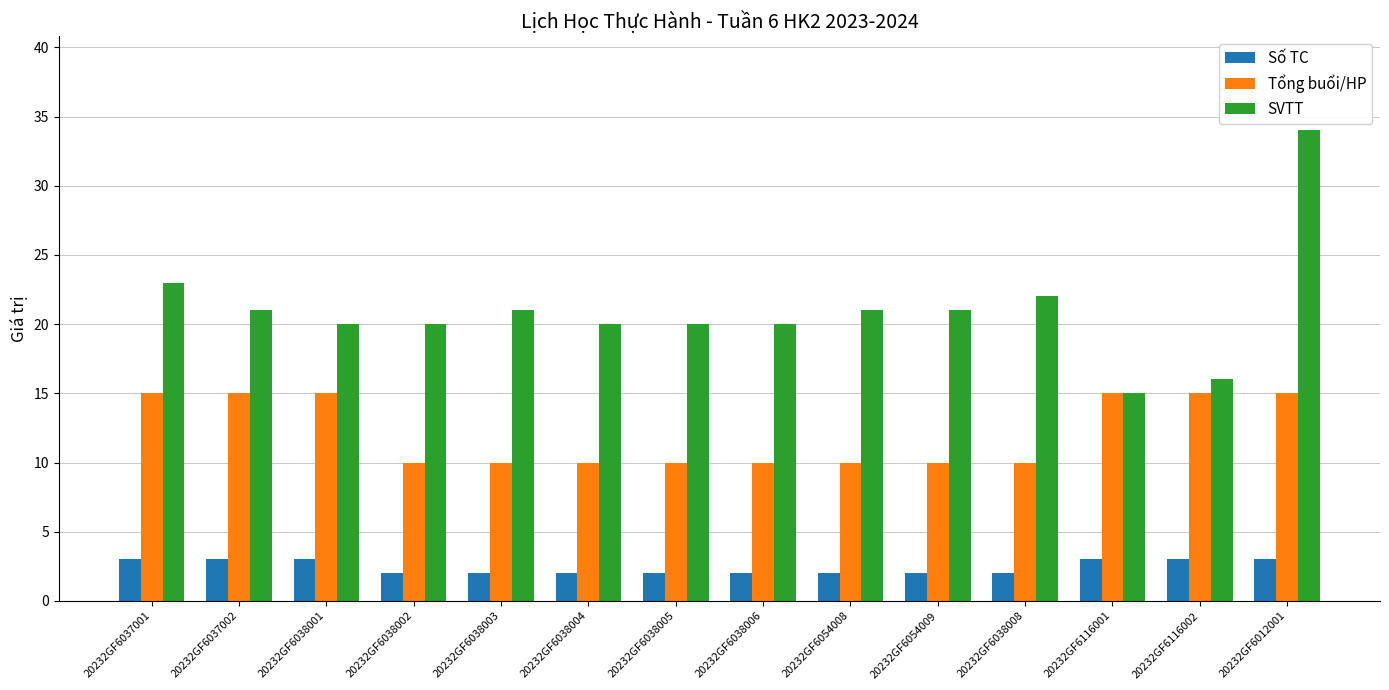

Rank the series by their maximum value, from lowest to highest.

Số TC, Tổng buổi/HP, SVTT